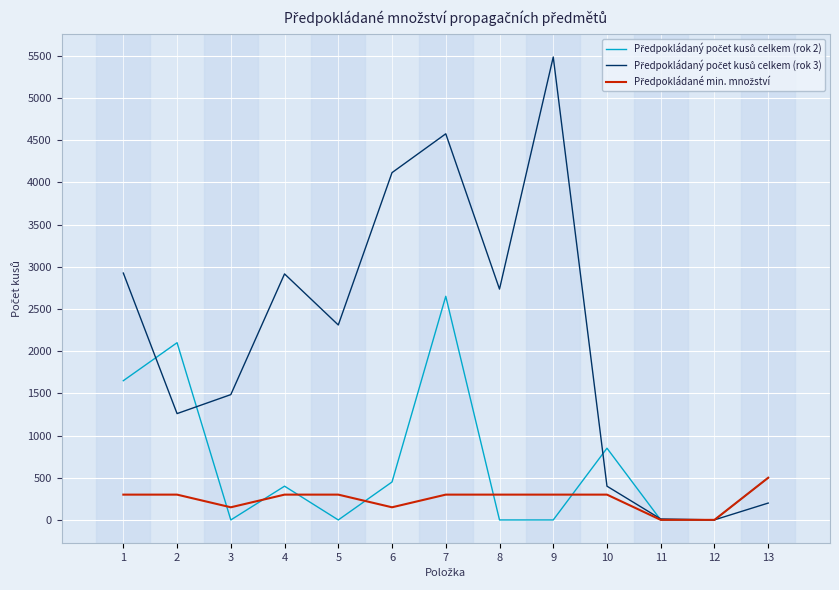

At which category is the sum across all series the highest?

7